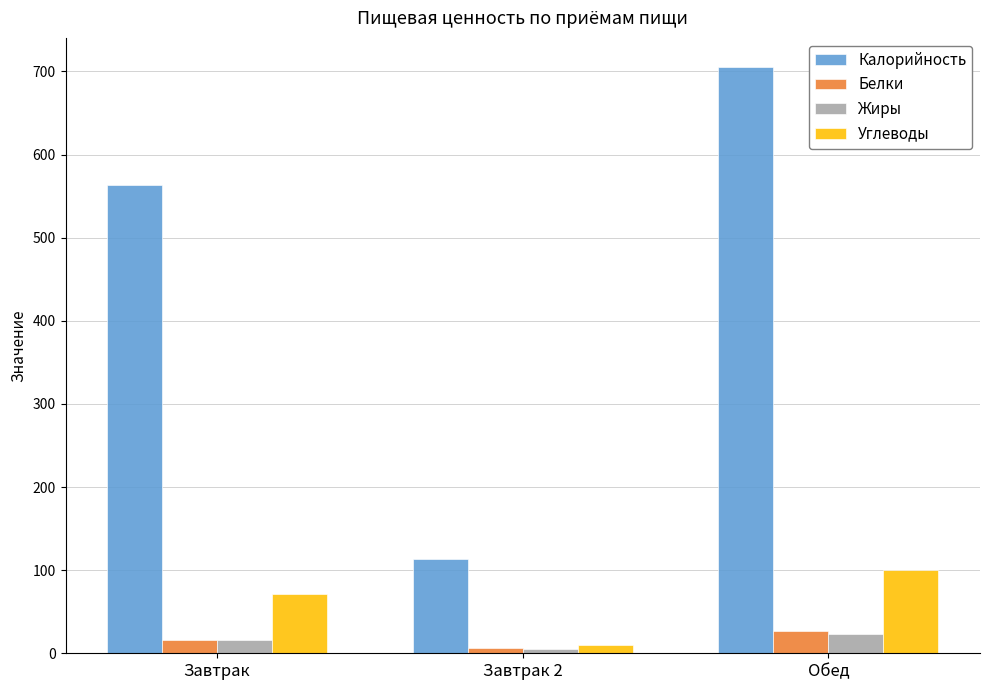

What is the total value across all series at Завтрак 2?

135.0